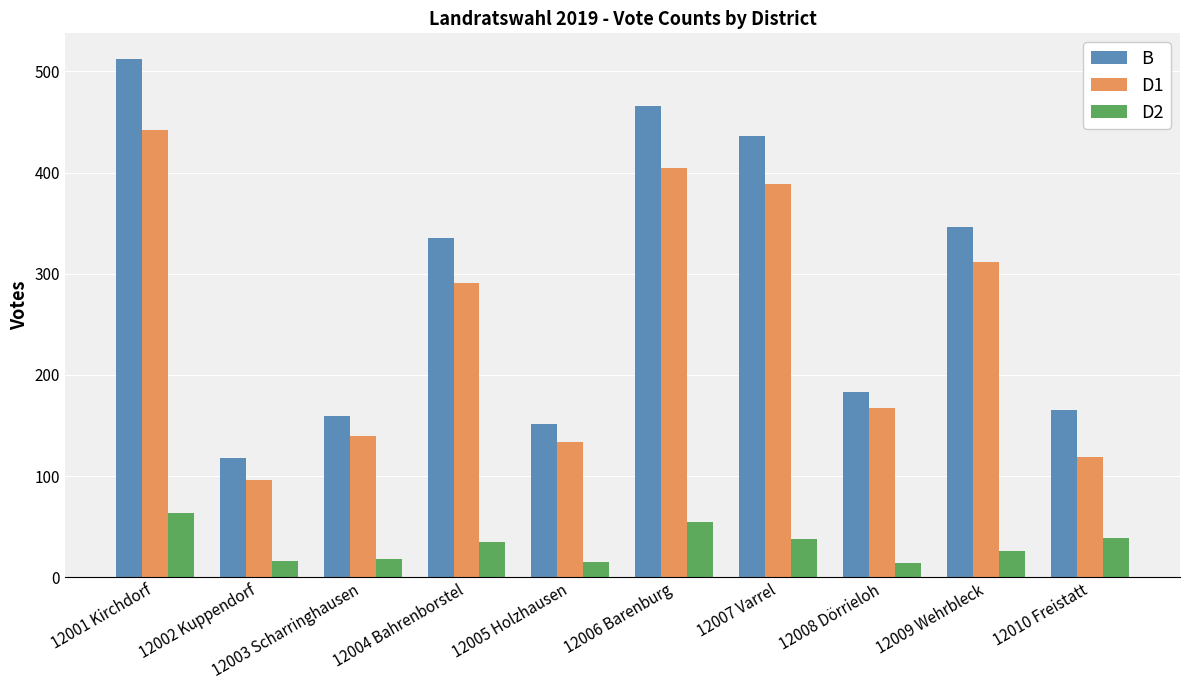

What is the average value of the D1 series?

249